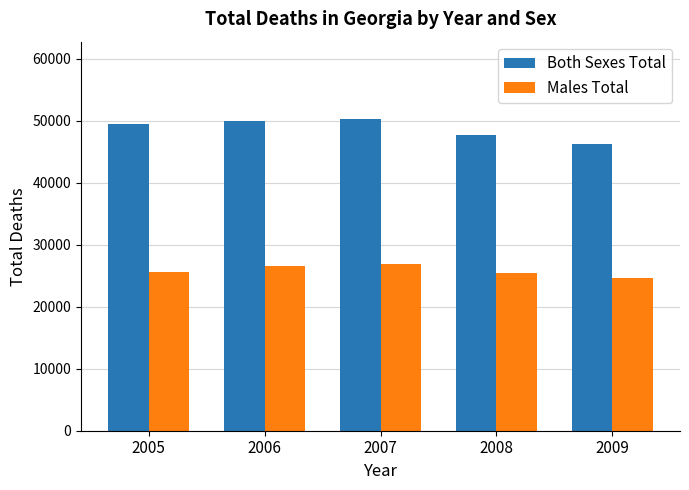

What value does the Both Sexes Total series have at 2007, to the nearest 50?

50200